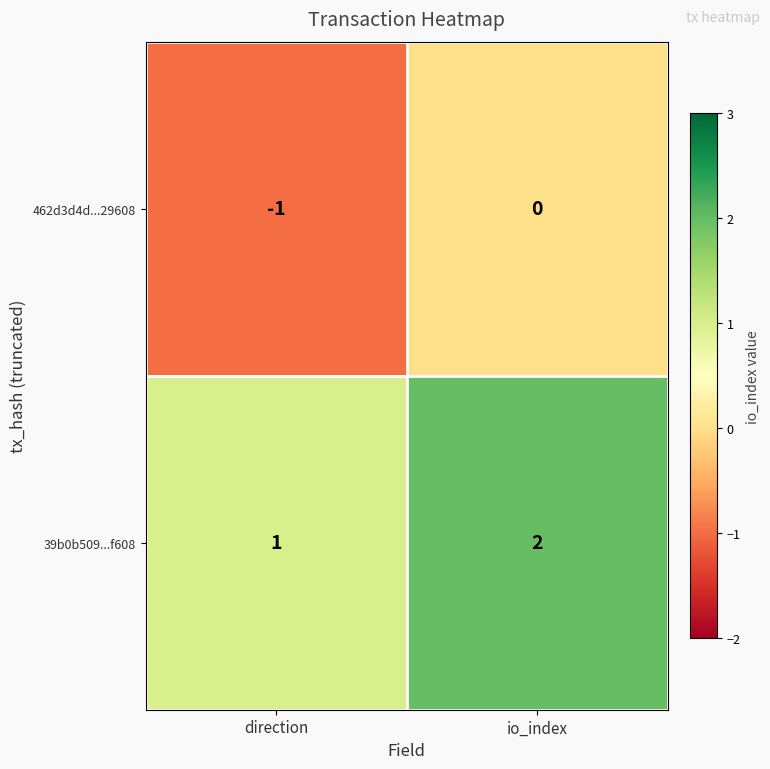

What is the sum of the 39b0b509...f608 values at direction and io_index?

3